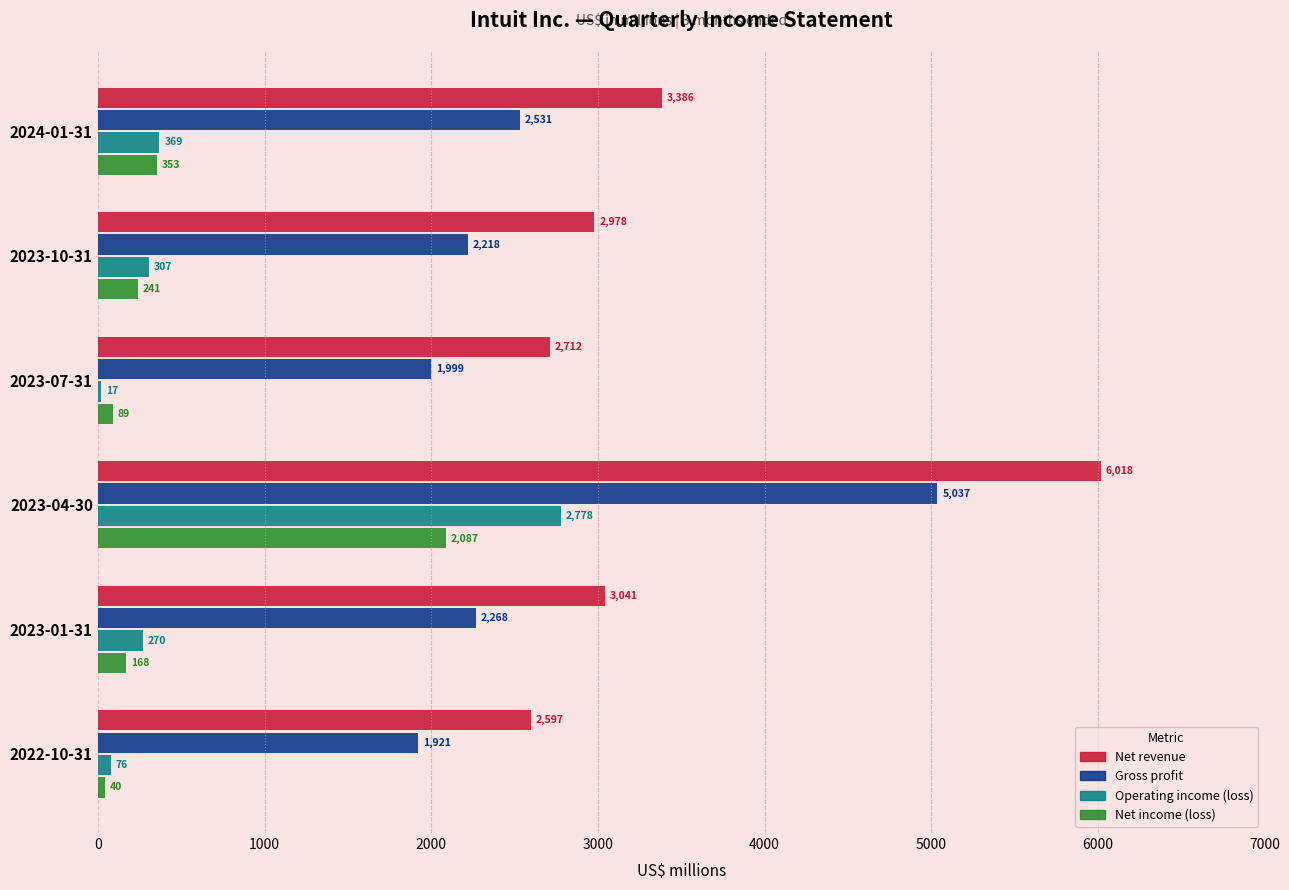

Which category has the highest value in the Net revenue series?

2023-04-30